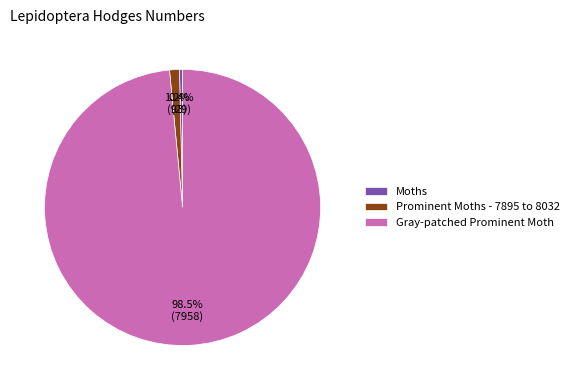

What is the total percentage of Prominent Moths - 7895 to 8032 and Gray-patched Prominent Moth?

99.6%